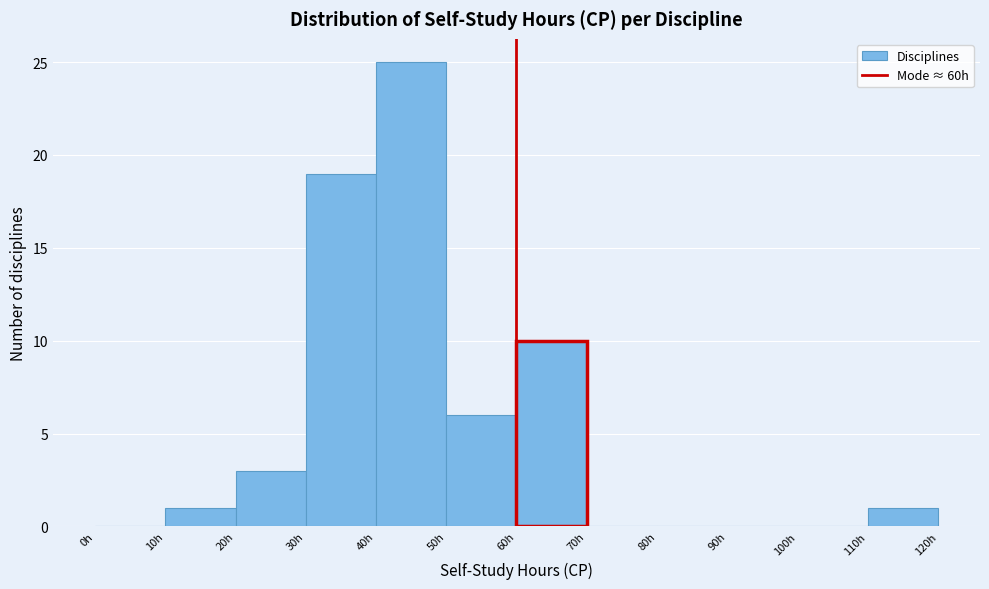

Reading left to right, transcribe this chart: for each bar, give the range it covers on the x-axis and its height. The values are not printed on the chart, so give them approximately, as read against the axis.

0 to 10: 0
10 to 20: 1
20 to 30: 3
30 to 40: 19
40 to 50: 25
50 to 60: 6
60 to 70: 10
70 to 80: 0
80 to 90: 0
90 to 100: 0
100 to 110: 0
110 to 120: 1